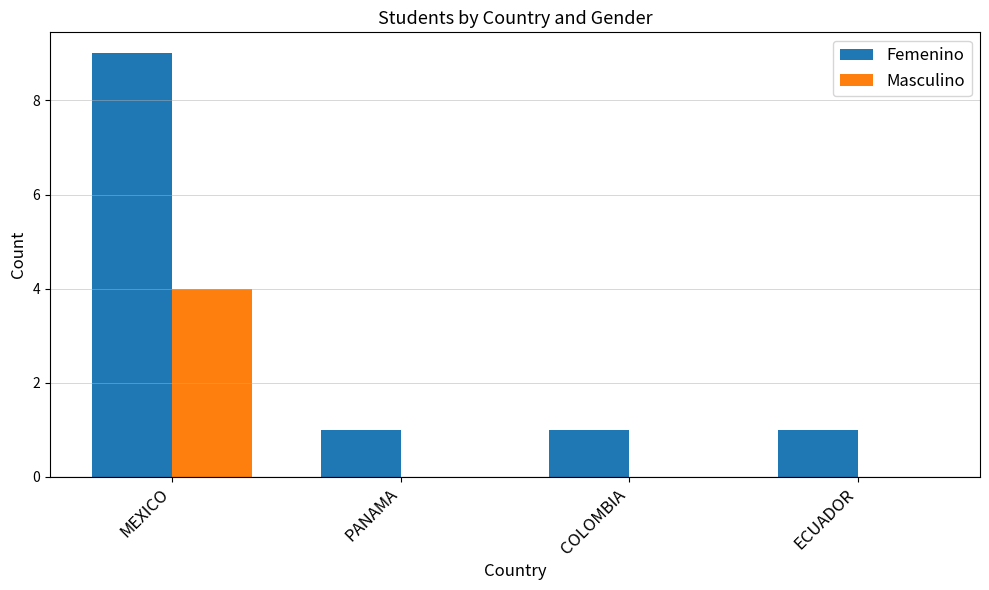

What is the sum of all Masculino values?

4